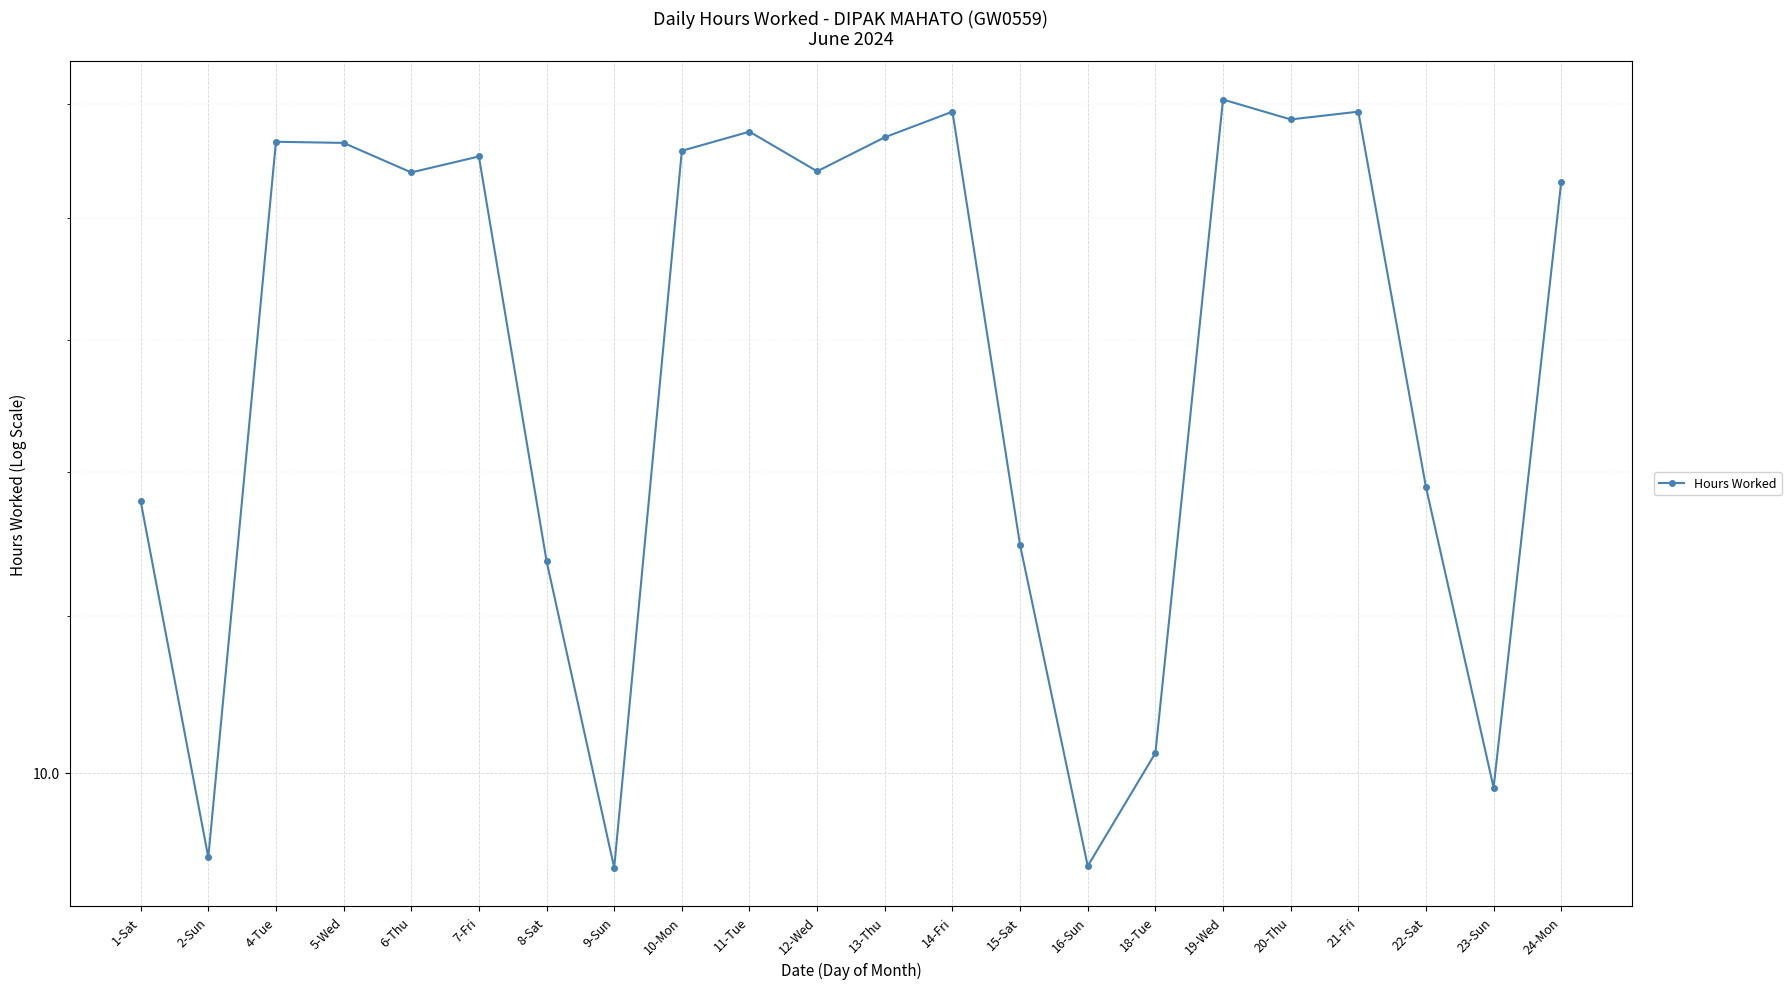

What is the label of the 2nd point from the left?

2-Sun